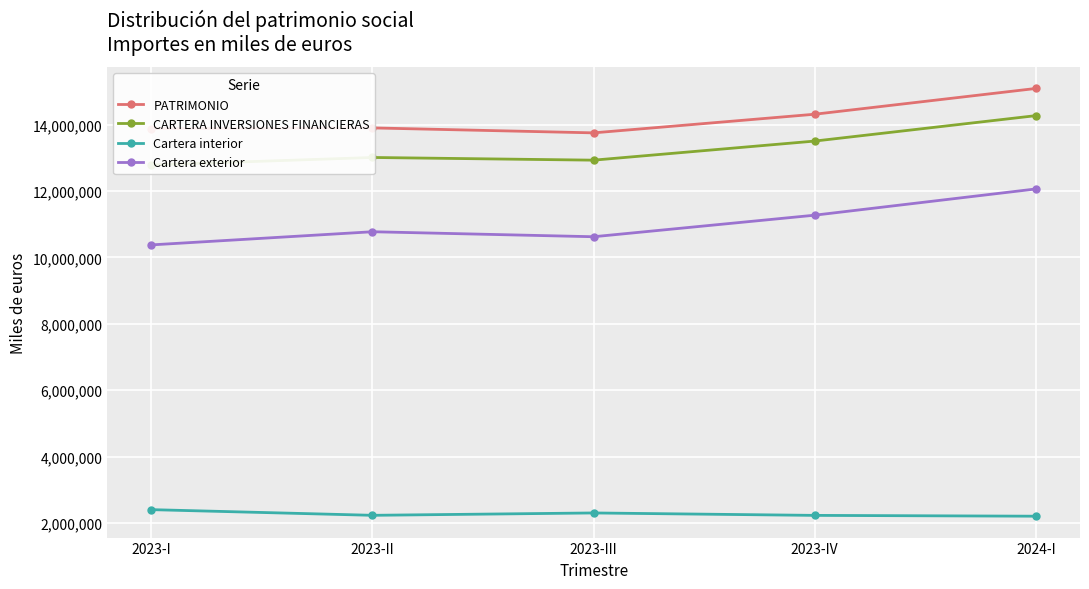

The PATRIMONIO series shows 15086786 at 2024-I. True or false?

True